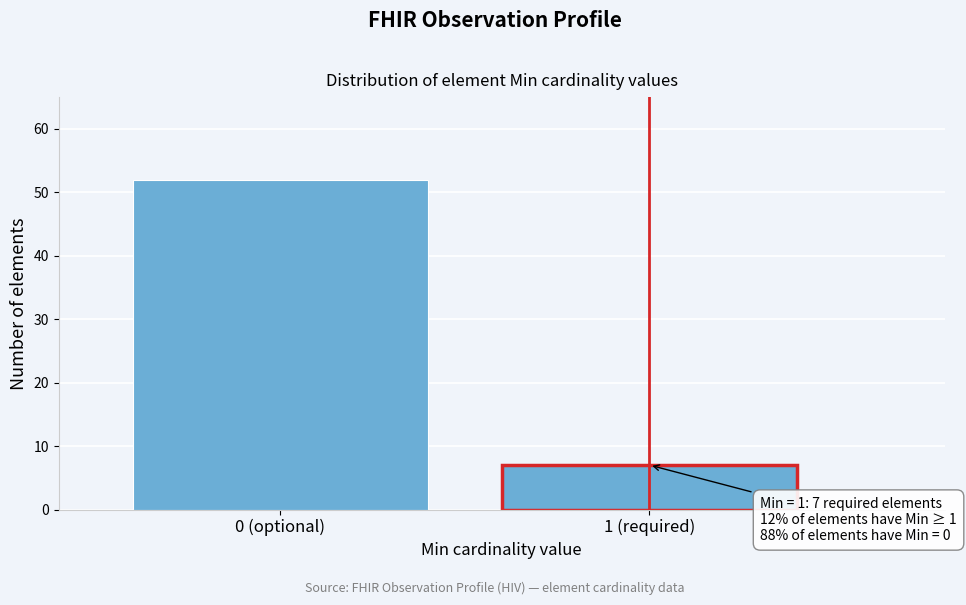

Reading left to right, transcribe all the data shown in this chart.

0 (optional)=52	1 (required)=7